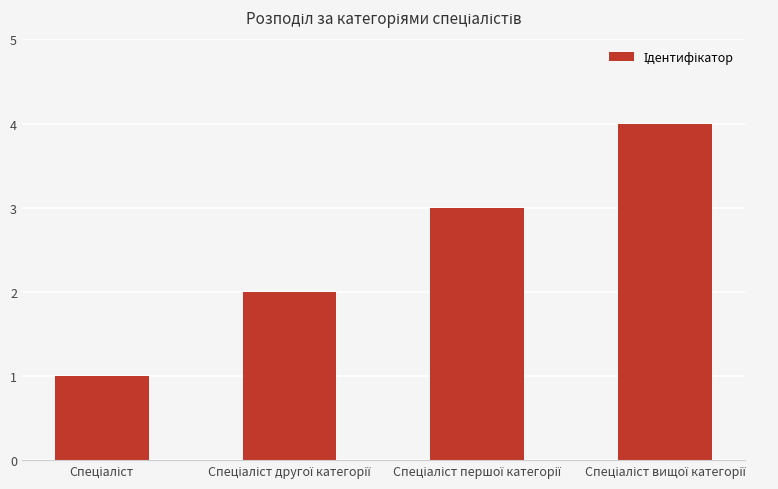

Reading left to right, list all the values displayed in this chart.

1	2	3	4